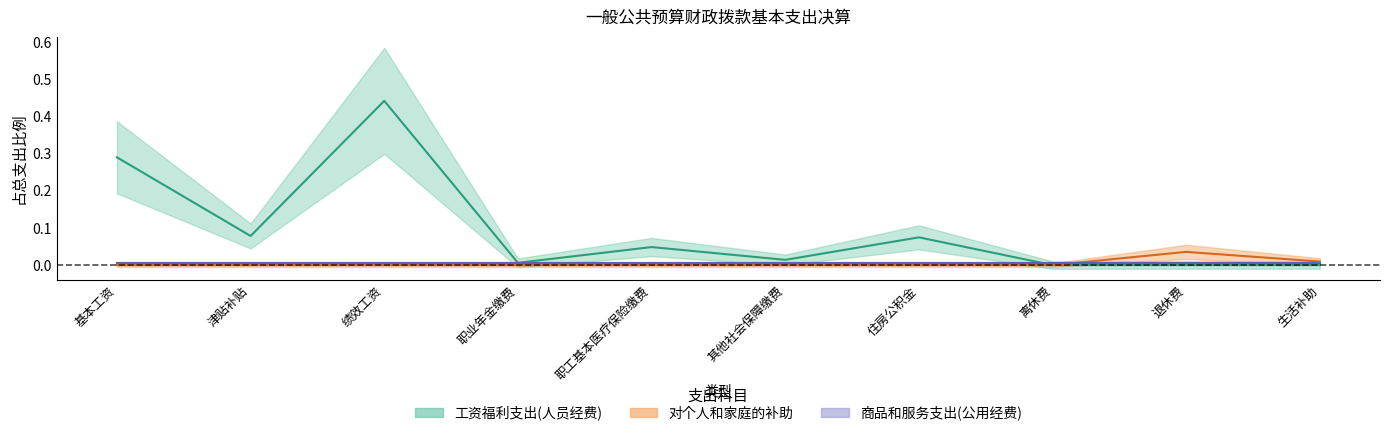

Does the chart have visible grid lines?

No